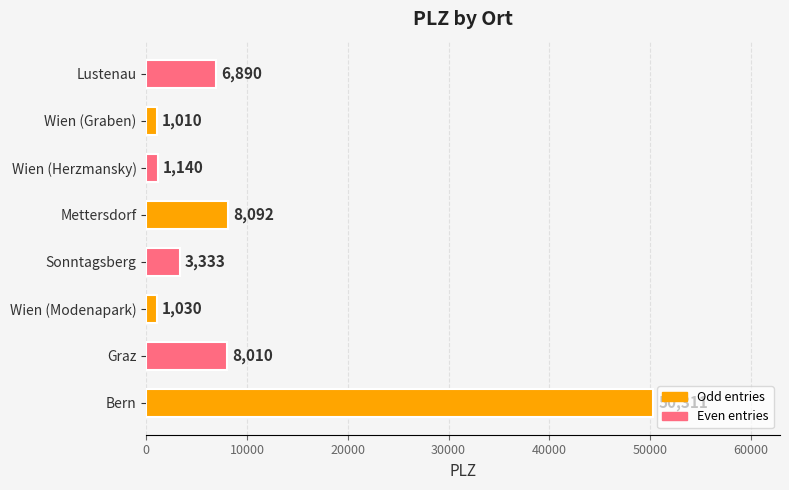

What is the sum of all values?

79816